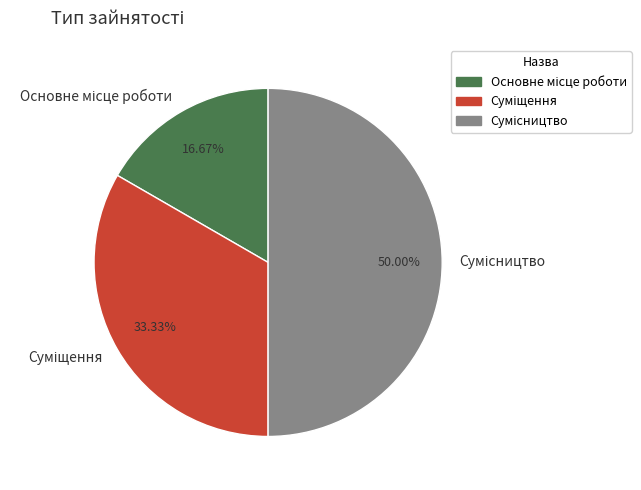

Is there any slice that represents more than half of the pie?

No